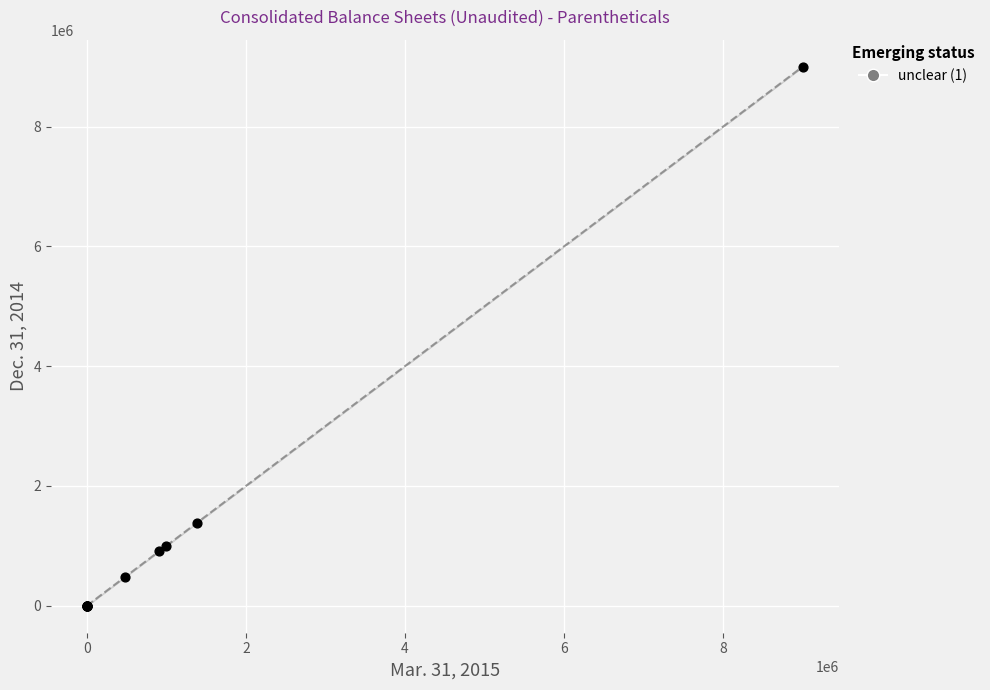

What Y value in the scatter plot is closest to 4500000?

1388625.0